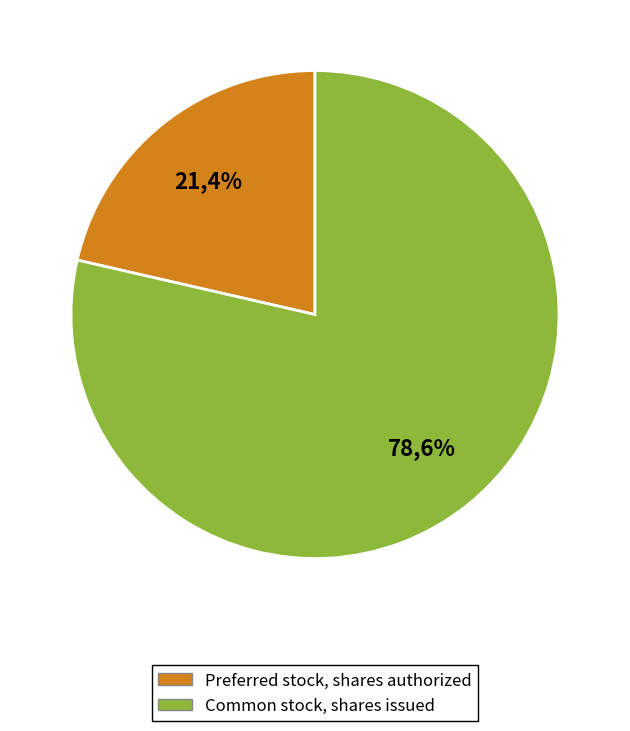

How many slices are in this pie chart?

2